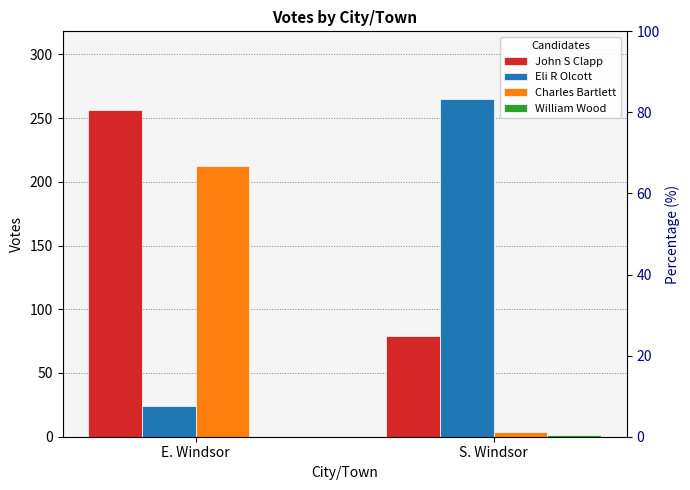

Is the value of William Wood at S. Windsor greater than the value of John S Clapp at S. Windsor?

No